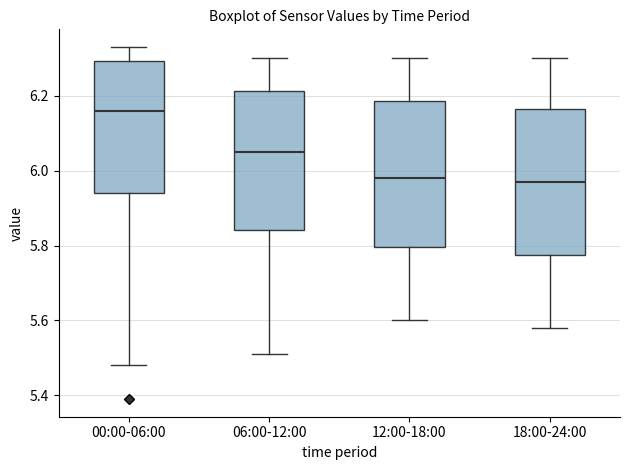

Reading left to right, transcribe this box plot: for each box, give where its median line is, the range the box spans, and where its two whiskers end, as read against the y-axis. The values are not printed on the chart, so give them approximately, as read against the axis.

00:00-06:00: median 6.16, box 5.94 to 6.30, whiskers 5.48 to 6.34
06:00-12:00: median 6.06, box 5.84 to 6.22, whiskers 5.52 to 6.30
12:00-18:00: median 5.98, box 5.80 to 6.18, whiskers 5.60 to 6.30
18:00-24:00: median 5.98, box 5.78 to 6.16, whiskers 5.58 to 6.30